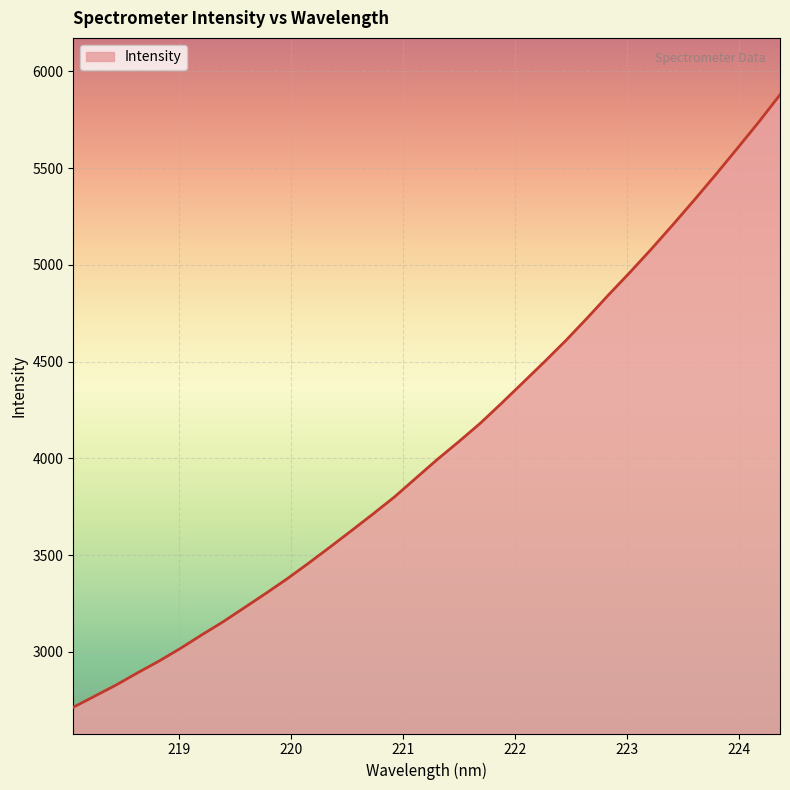

What is the greatest value displayed?

5879.3